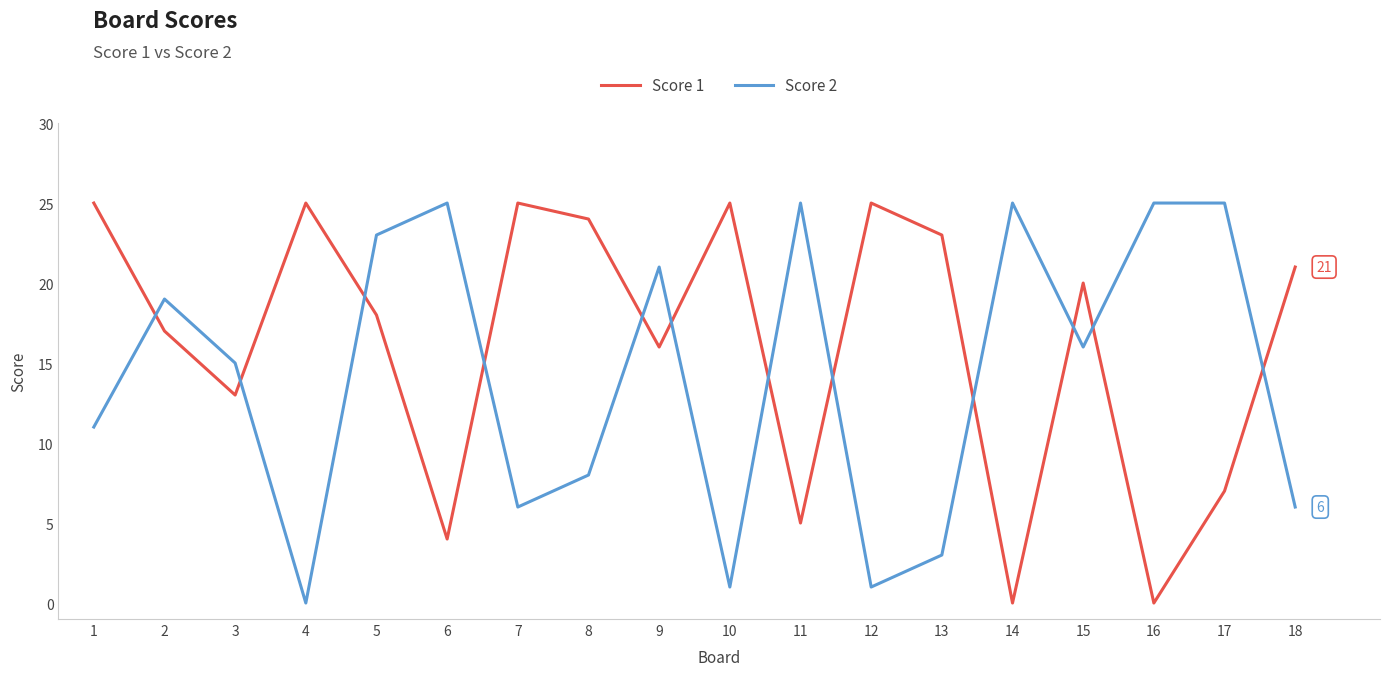

Between which two adjacent categories do Score 1 and Score 2 first intersect?

1 and 2